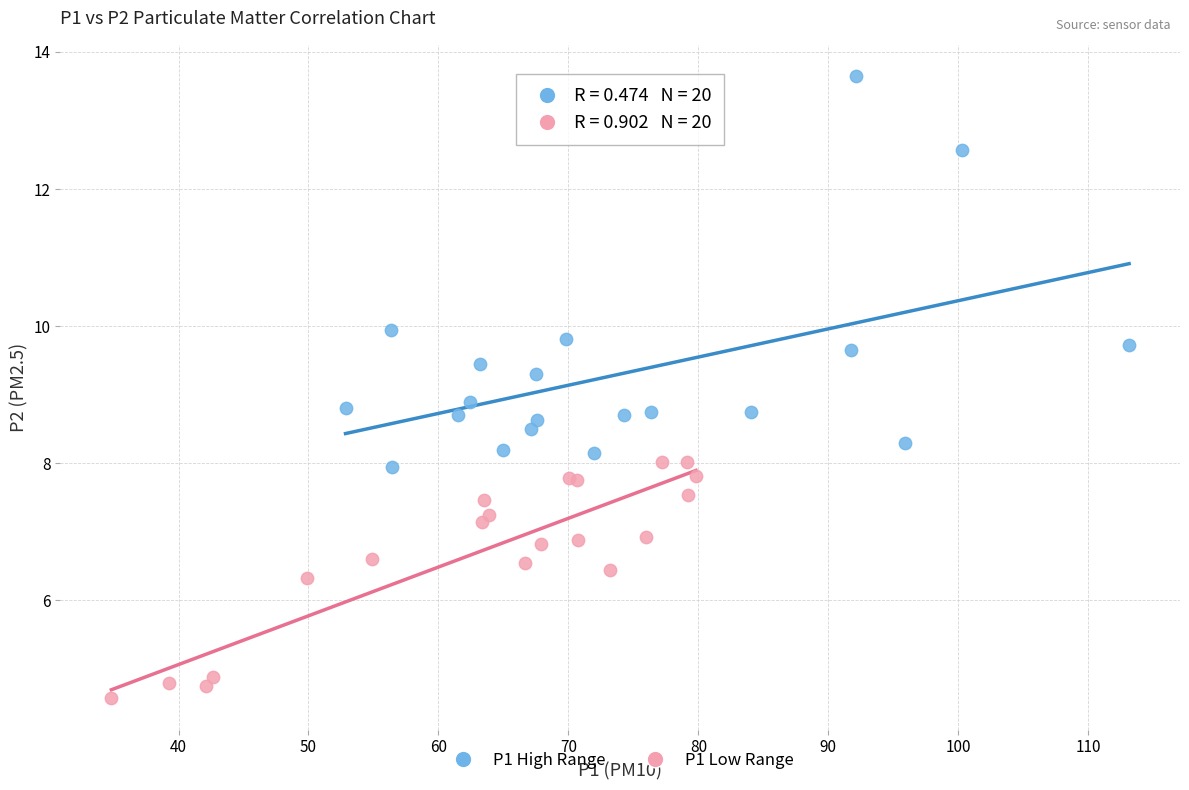

Which series reaches the maximum Y coordinate?

P1 High Range